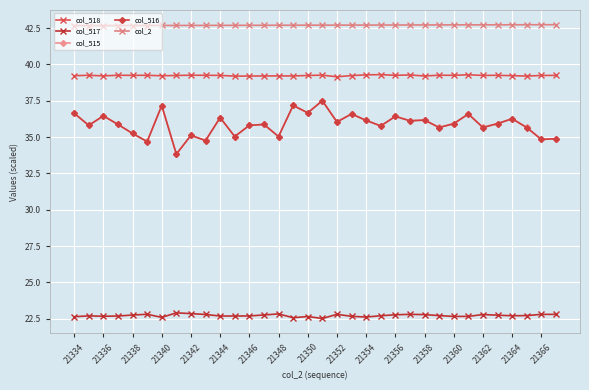

Which series has the largest total across all categories?

col_2